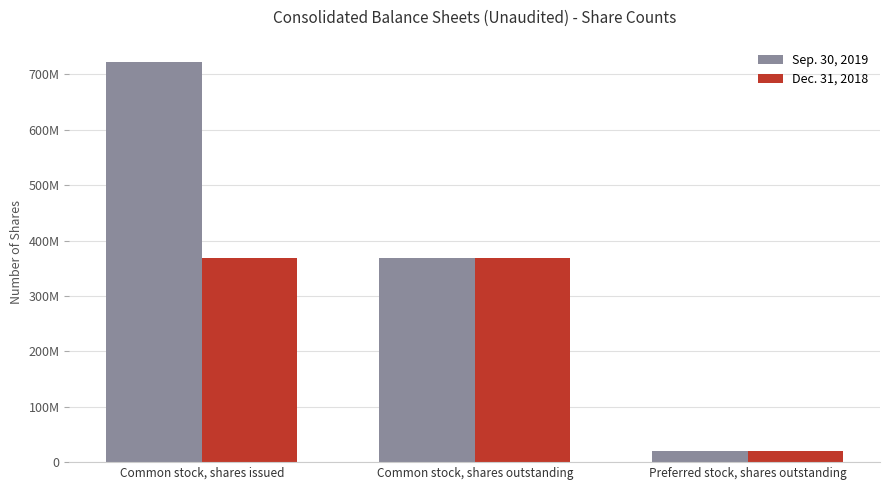

Reading left to right, extract all data points from this chart.

Sep. 30, 2019: 721461539	368468701	20000000
Dec. 31, 2018: 368468701	368468701	20000000